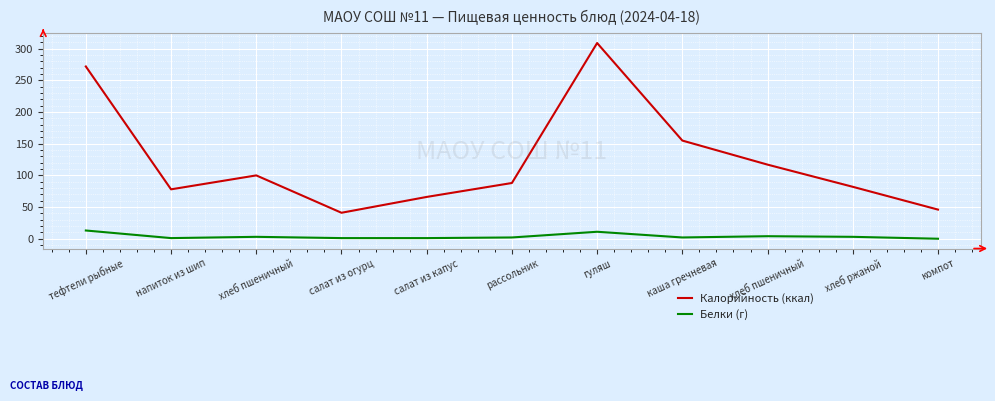

In Белки (г), how many points are higher than both neighbors (excluding endpoints)?

3